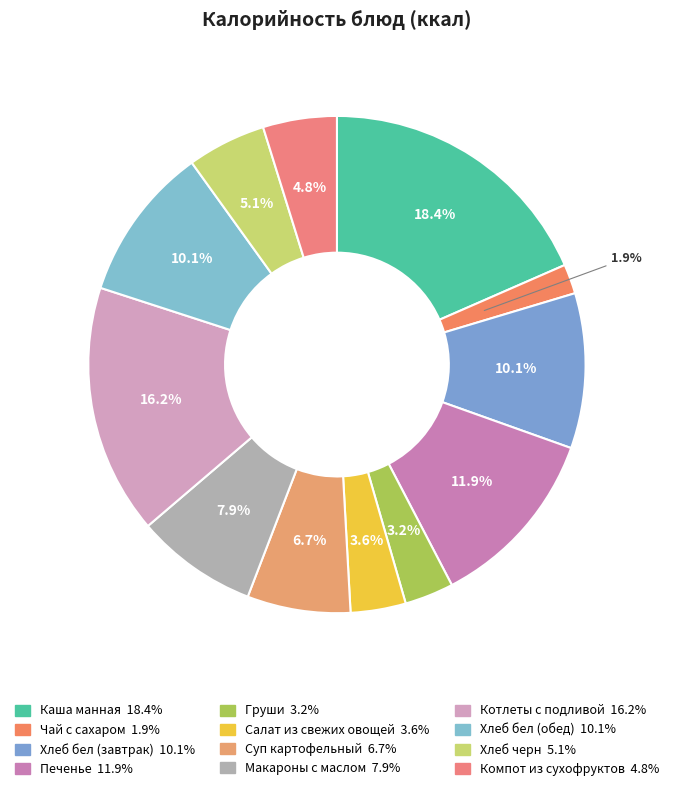

Is it true that Макароны с маслом is 1% of the pie?

False